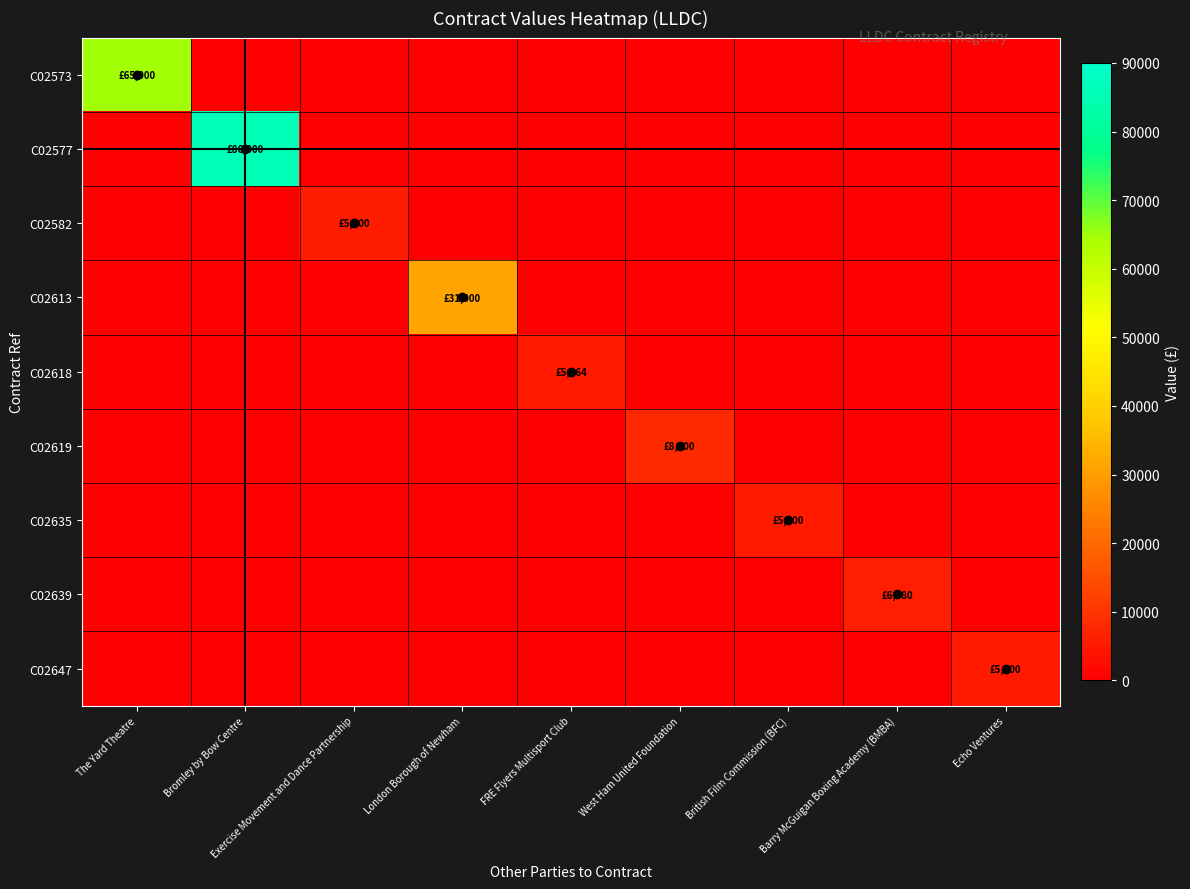

What is the greatest value displayed?

86000